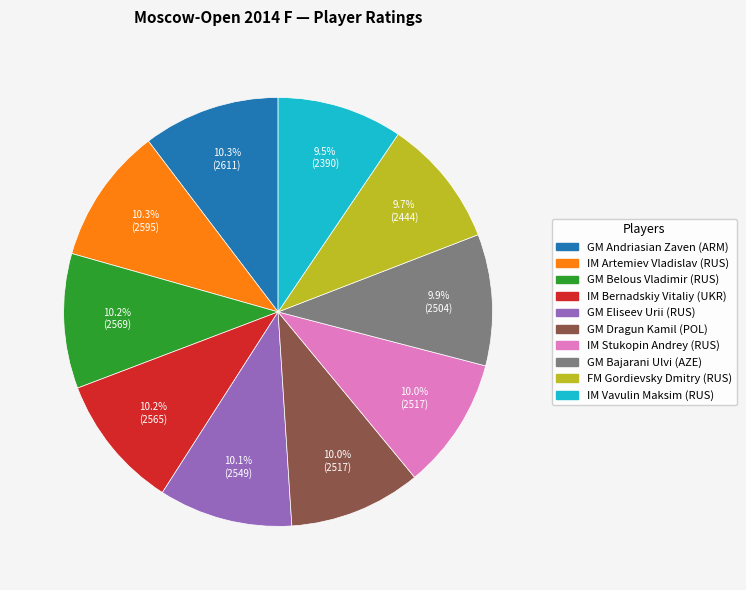

Combined, do IM Vavulin Maksim (RUS) and IM Bernadskiy Vitaliy (UKR) account for over 50%?

No